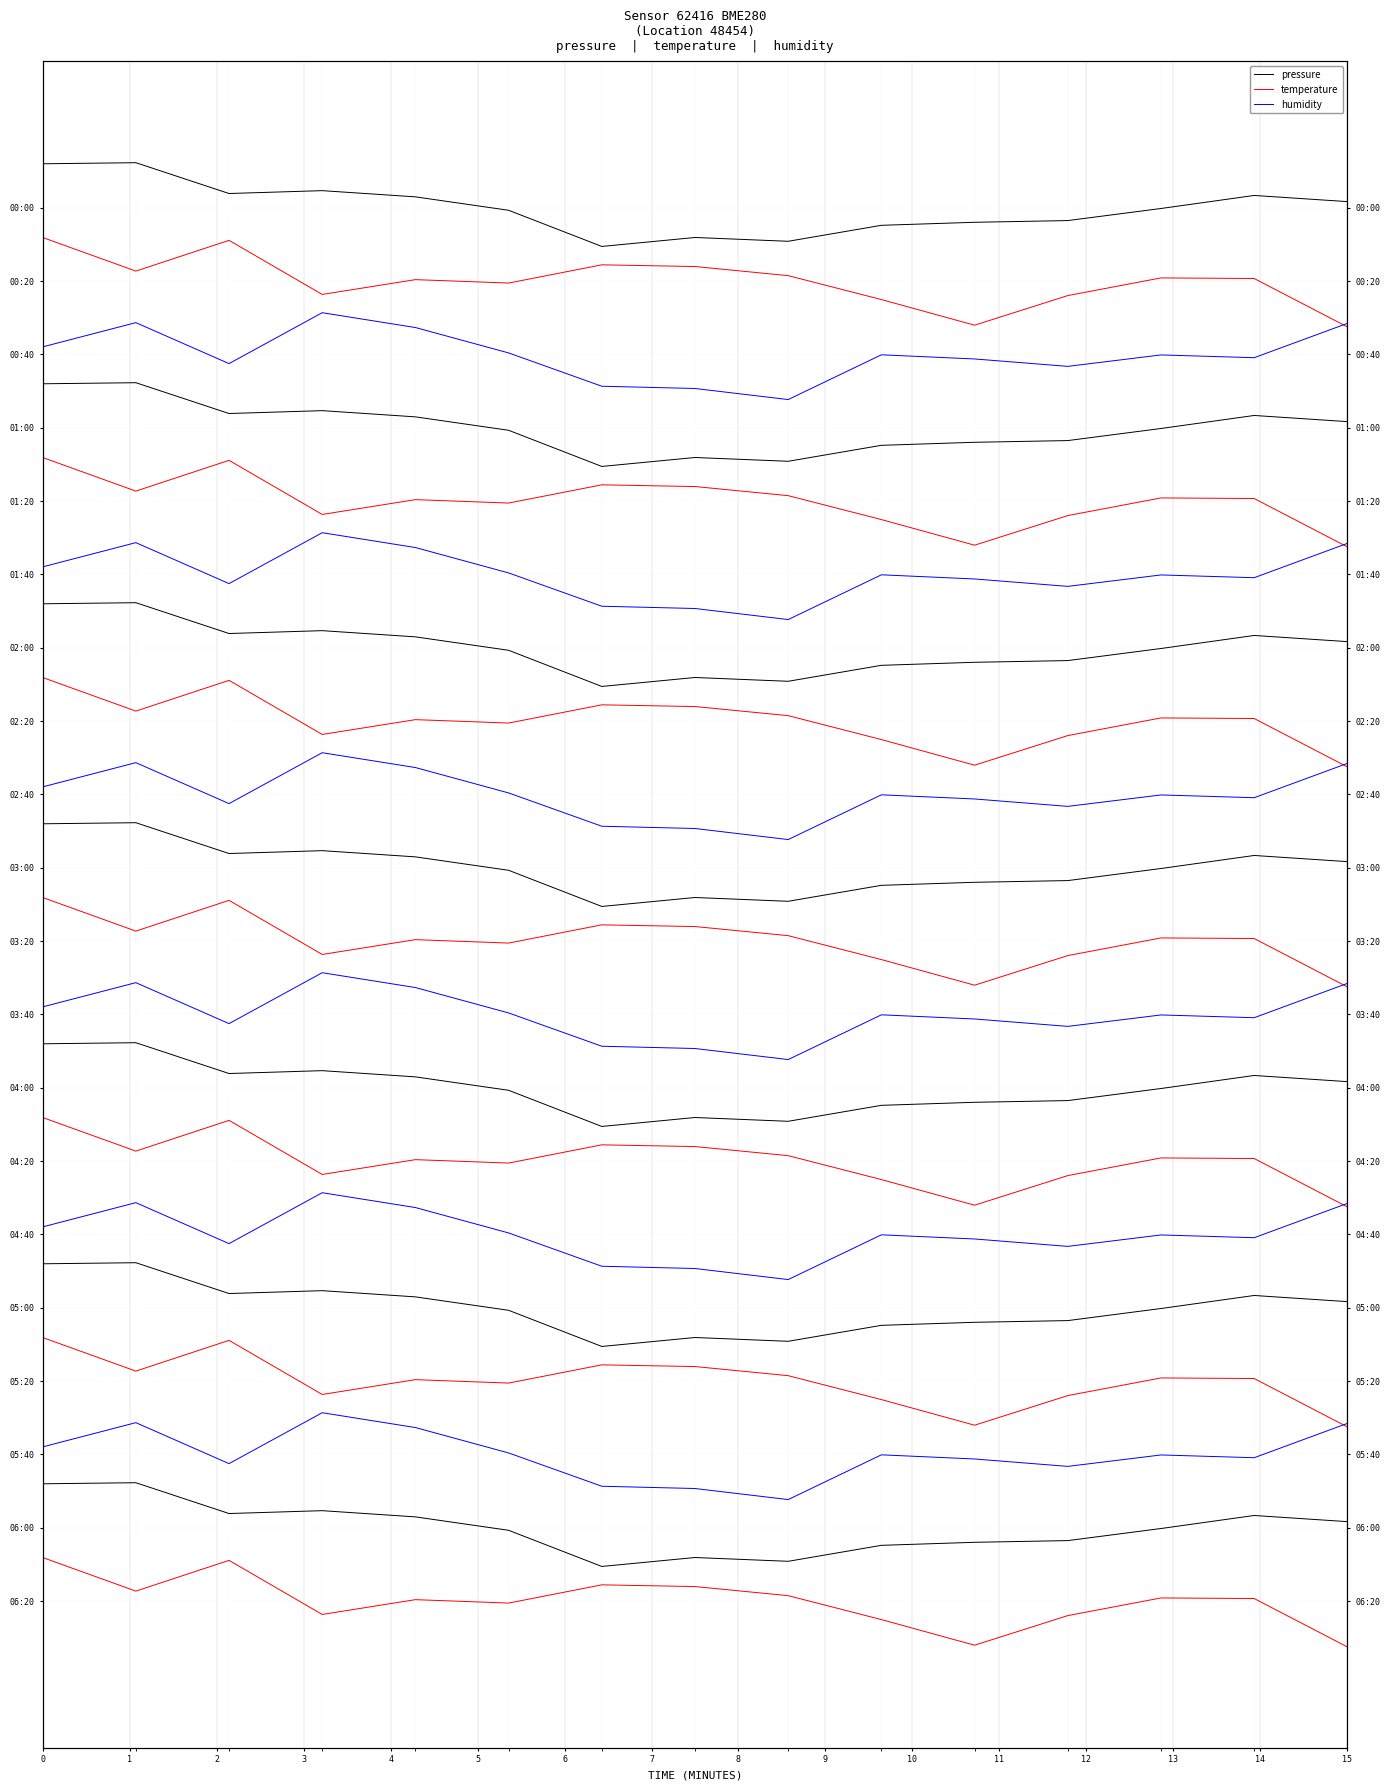

What are all the series names shown in the legend?

pressure, temperature, humidity